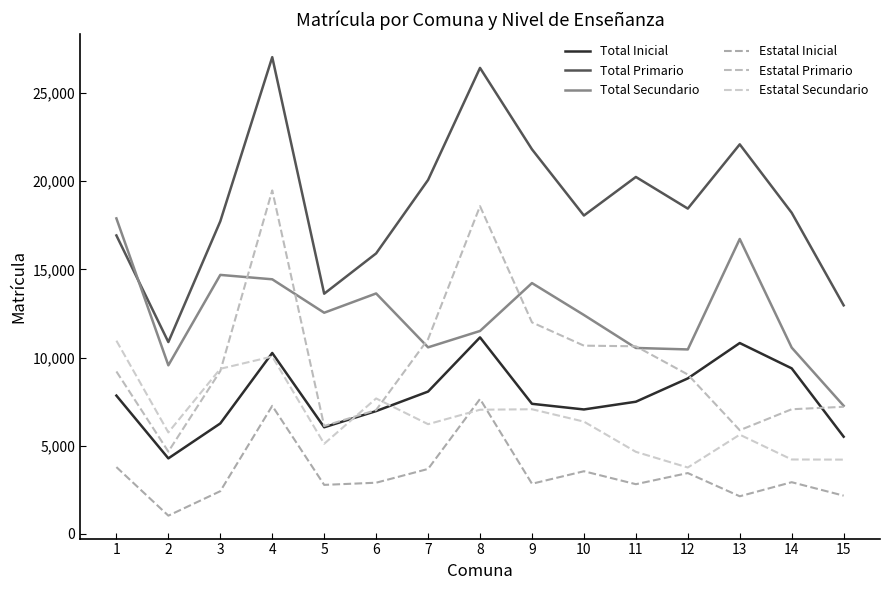

At which label does Estatal Secundario first exceed 6225?

1